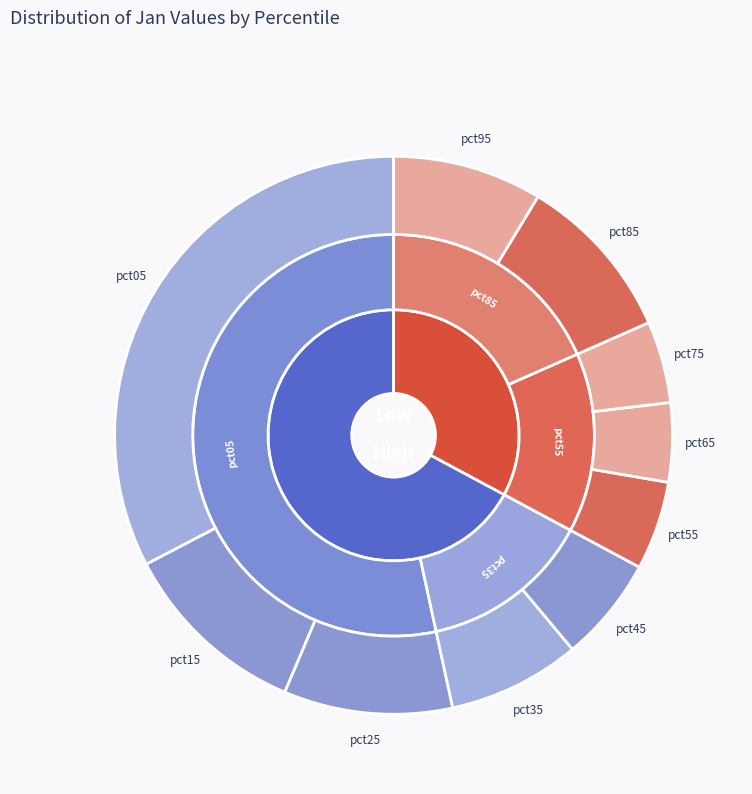

Which category has the biggest portion of the pie?

pct05